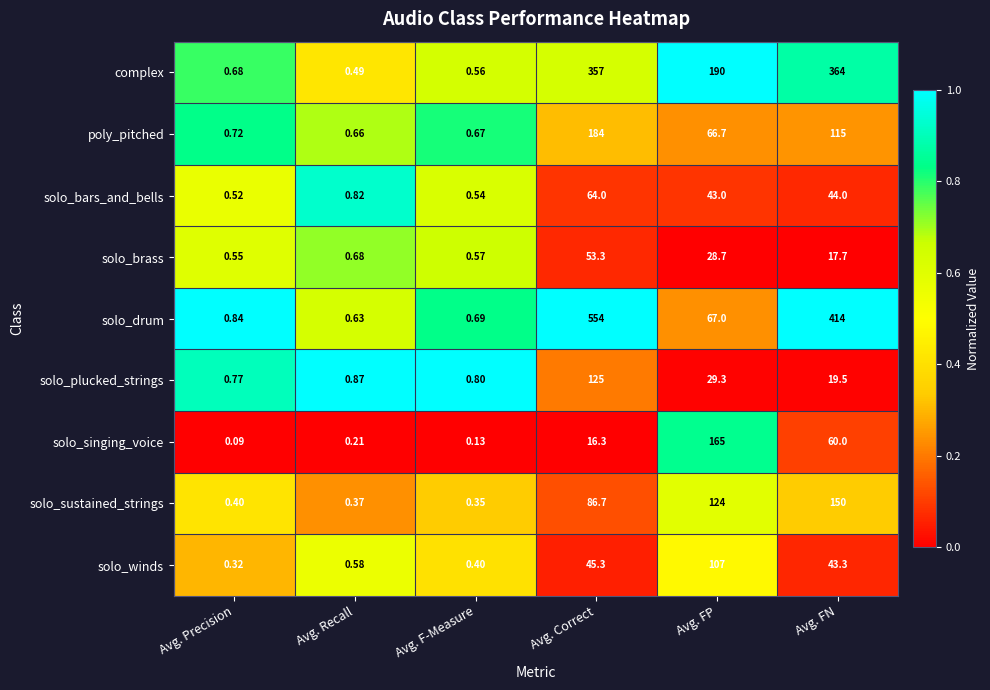

Which series changed the most between Avg. F-Measure and Avg. FN?

solo_drum